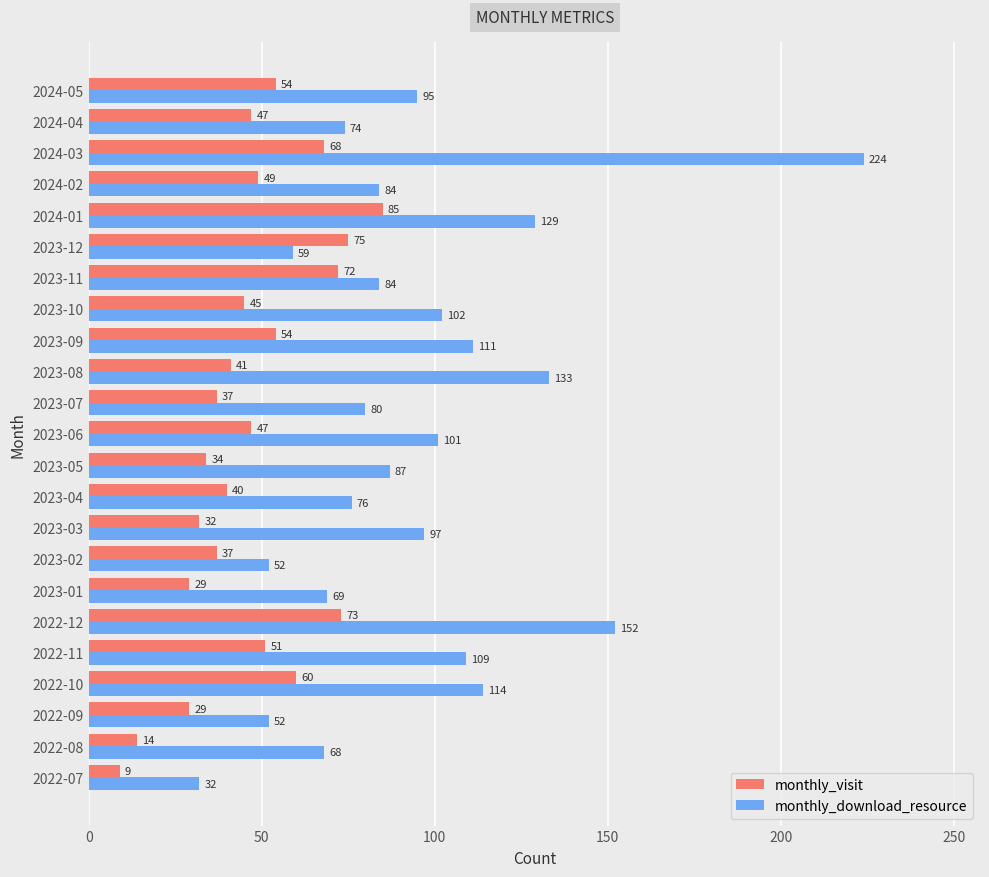

How many series are shown in this chart?

2